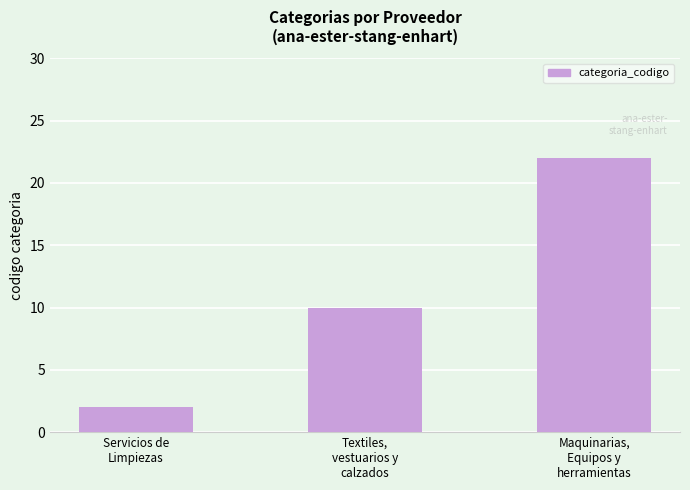

Which has a higher value, Servicios de
Limpiezas or Maquinarias,
Equipos y
herramientas?

Maquinarias,
Equipos y
herramientas